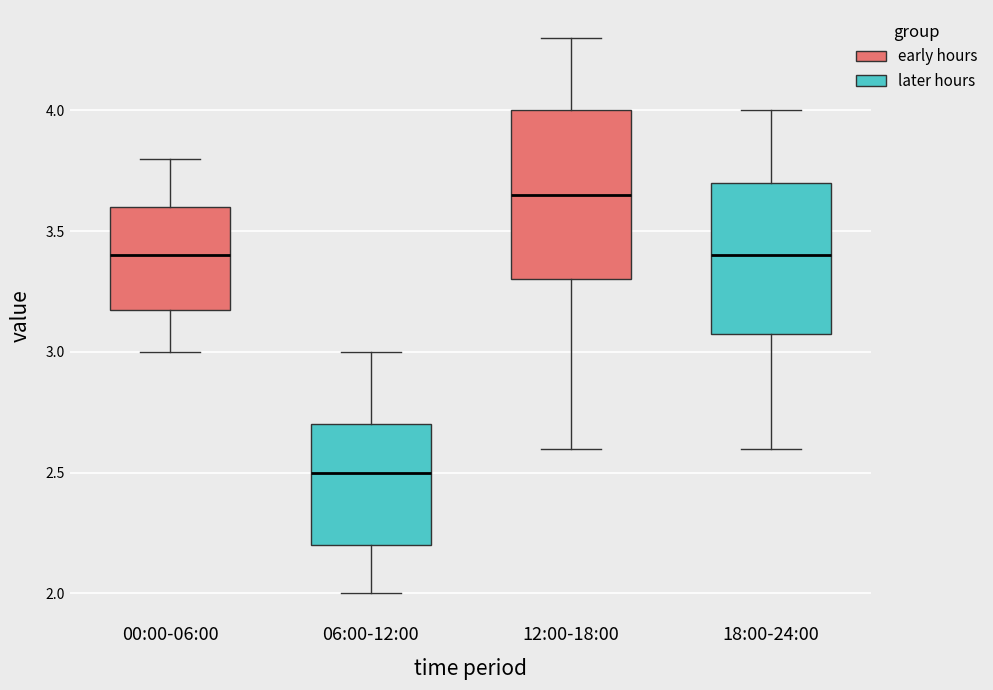

Reading left to right, transcribe this box plot: for each box, give where its median line is, the range the box spans, and where its two whiskers end, as read against the y-axis. The values are not printed on the chart, so give them approximately, as read against the axis.

00:00-06:00: median 3.40, box 3.20 to 3.60, whiskers 3.00 to 3.80
06:00-12:00: median 2.50, box 2.20 to 2.70, whiskers 2.00 to 3.00
12:00-18:00: median 3.65, box 3.30 to 4.00, whiskers 2.60 to 4.30
18:00-24:00: median 3.40, box 3.10 to 3.70, whiskers 2.60 to 4.00